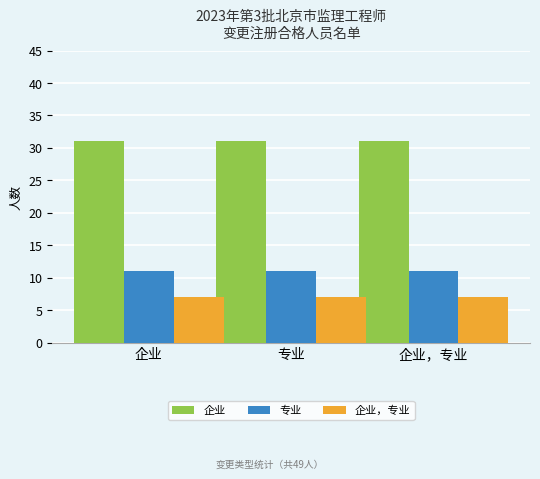

What is the greatest value displayed?

31